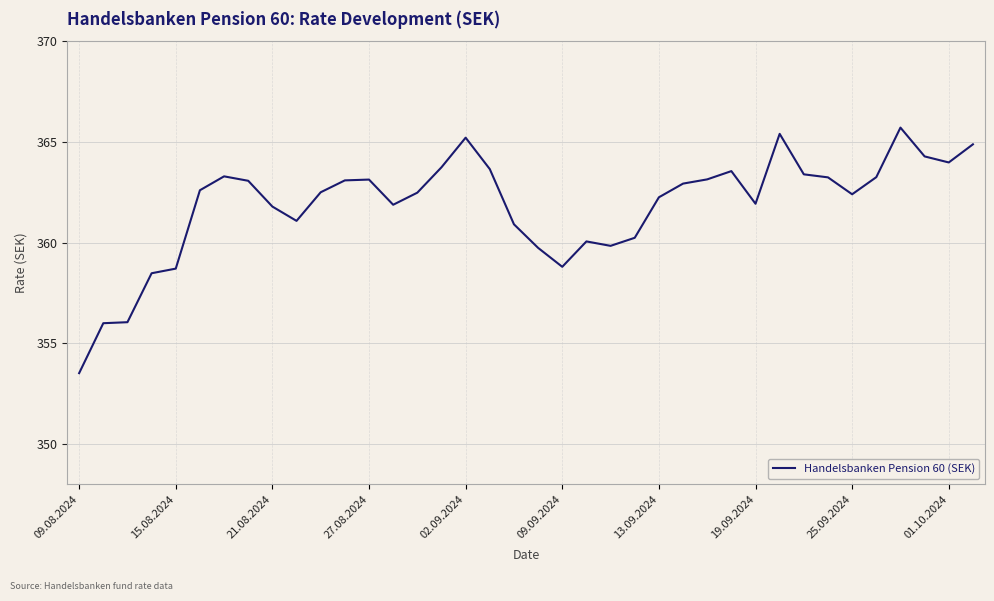

What is the greatest value displayed?

365.7